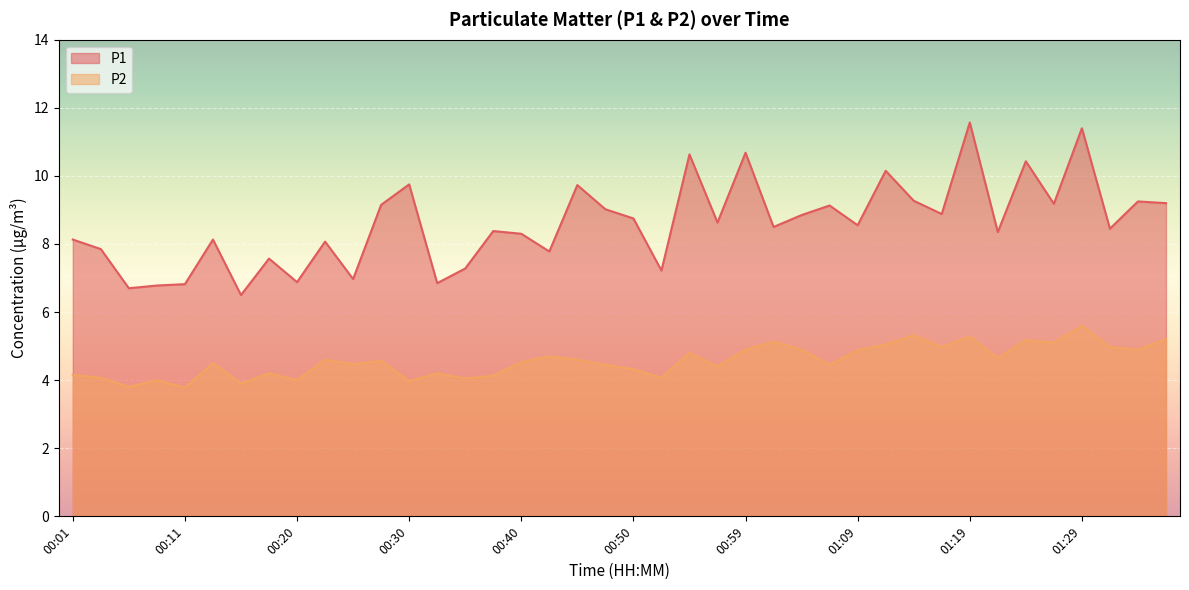

Reading right to left, transcribe all the data shown in this chart.

P1: 9.2	9.2	8.4	11.4	9.2	10.4	8.3	11.6	8.9	9.3	10.2	8.6	9.1	8.8	8.5	10.7	8.6	10.6	7.2	8.8	9.0	9.7	7.8	8.3	8.4	7.3	6.8	9.8	9.2	7.0	8.1	6.9	7.6	6.5	8.1	6.8	6.8	6.7	7.8	8.1
P2: 5.2	4.9	5.0	5.6	5.1	5.2	4.7	5.3	5.0	5.3	5.0	4.9	4.5	4.9	5.1	4.9	4.4	4.8	4.1	4.3	4.5	4.6	4.7	4.5	4.1	4.0	4.2	4.0	4.6	4.5	4.6	4.0	4.2	3.9	4.5	3.8	4.0	3.8	4.1	4.2